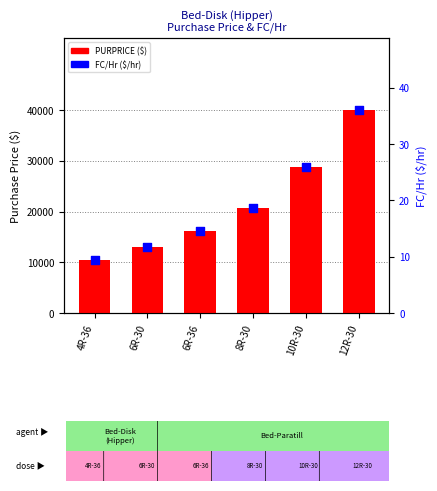

Is the value of FC/Hr ($/hr) at 6R-30 greater than the value of PURPRICE ($) at 8R-30?

No